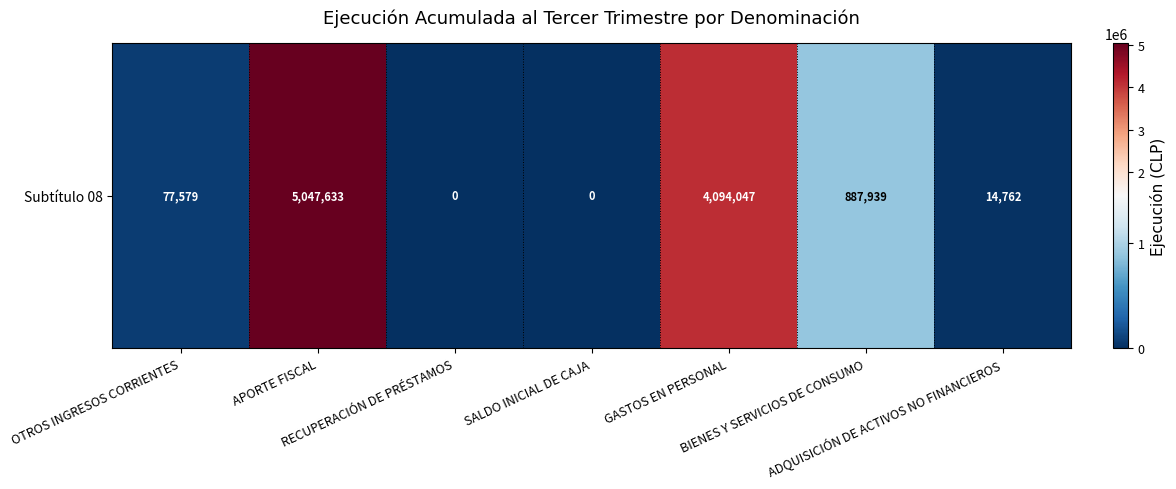

Reading left to right, list all the values displayed in this chart.

77579	5047633	0	0	4094047	887939	14762